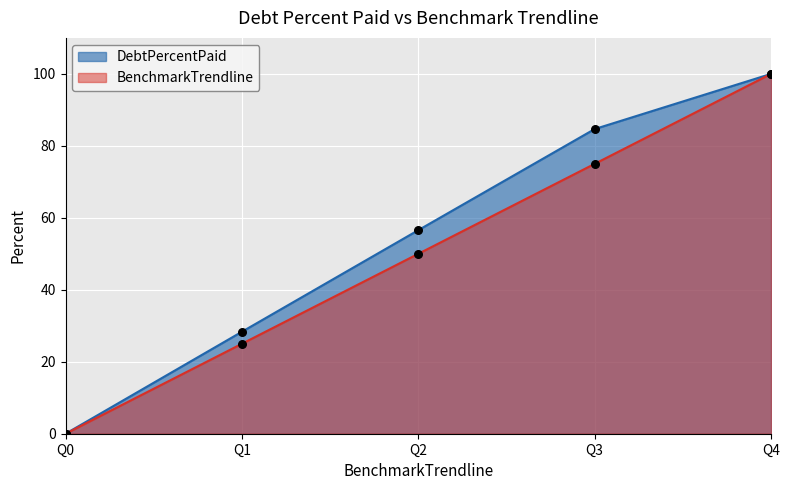

Which series reaches the maximum Y coordinate?

DebtPercentPaid